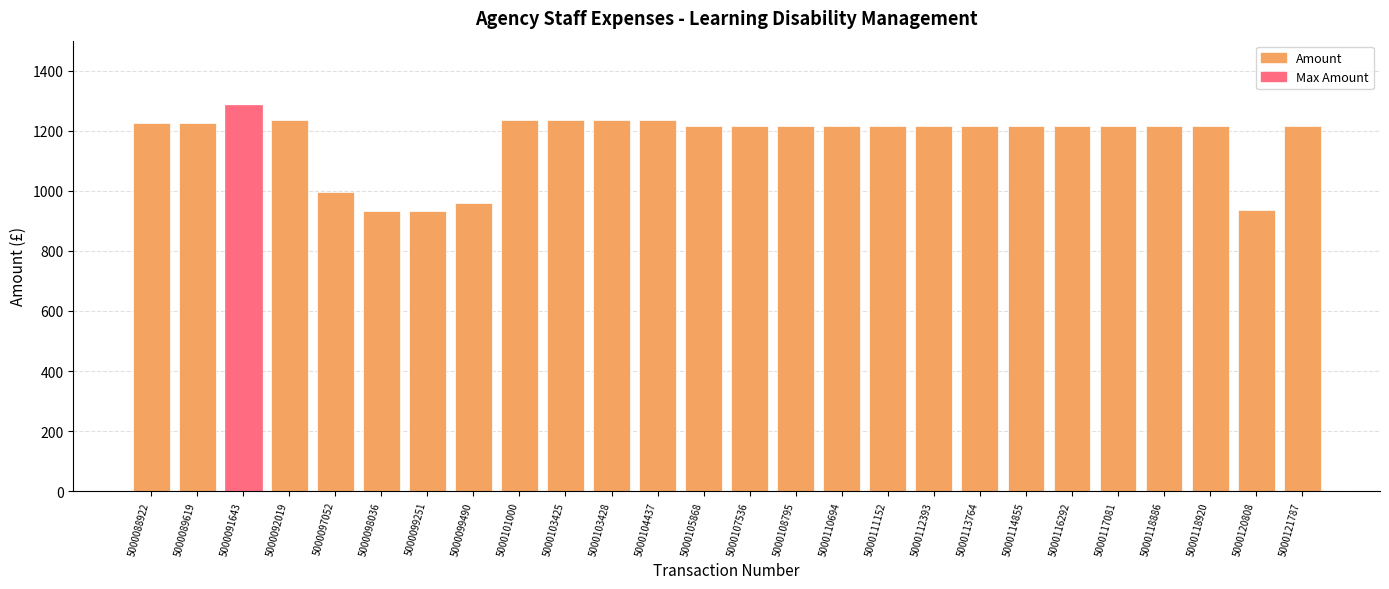

What is the average value?

1171.3